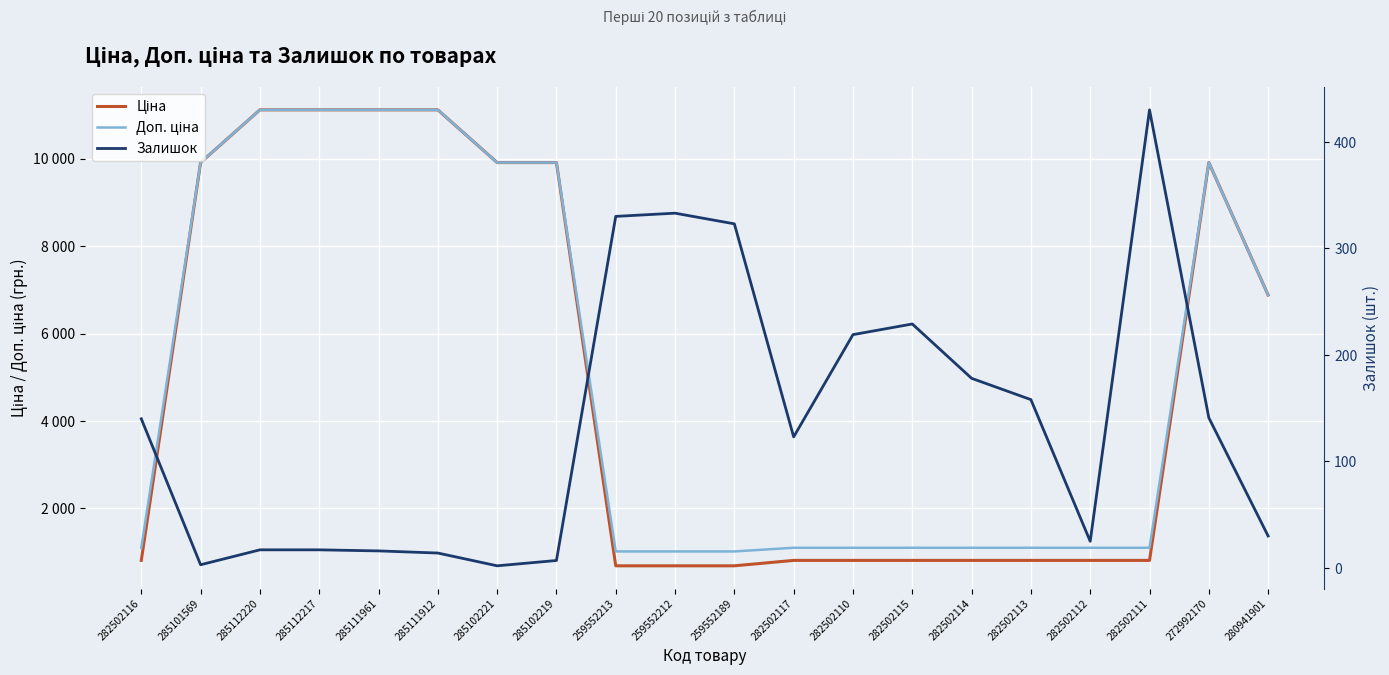

What is the value of the Доп. ціна point at the 17th from the left?

1101.8